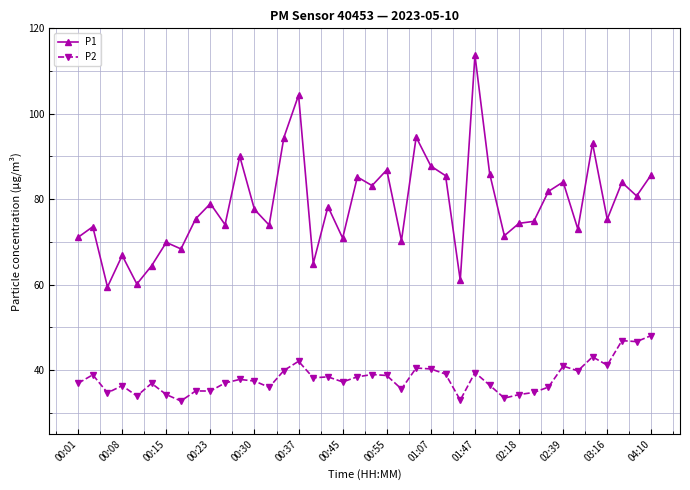

Which series has the widest spread of values?

P1